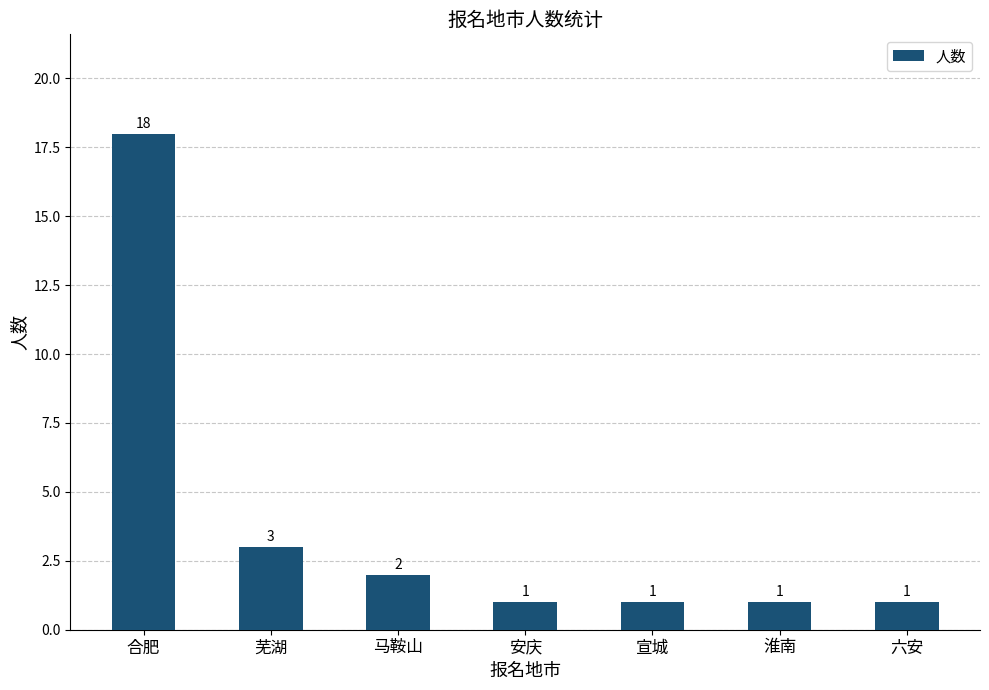

Does the chart contain stacked bars?

No